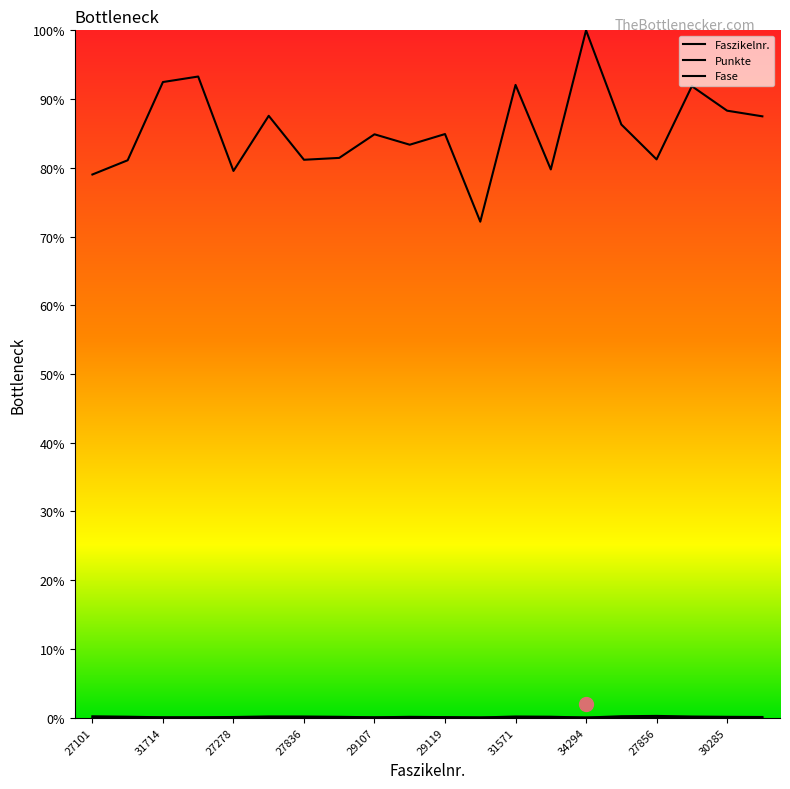

Reading left to right, list all the values displayed in this chart.

Faszikelnr.: 79.0	81.1	92.5	93.3	79.5	87.6	81.2	81.4	84.9	83.4	84.9	72.2	92.1	79.8	100.0	86.3	81.2	91.9	88.3	87.5
Punkte: 0.2	0.1	0.0	0.0	0.1	0.2	0.2	0.1	0.0	0.1	0.1	0.0	0.2	0.1	0.0	0.2	0.3	0.2	0.1	0.1
Fase: 0.0	0.0	0.0	0.0	0.0	0.0	0.0	0.0	0.0	0.0	0.0	0.0	0.0	0.0	0.0	0.0	0.0	0.0	0.0	0.0